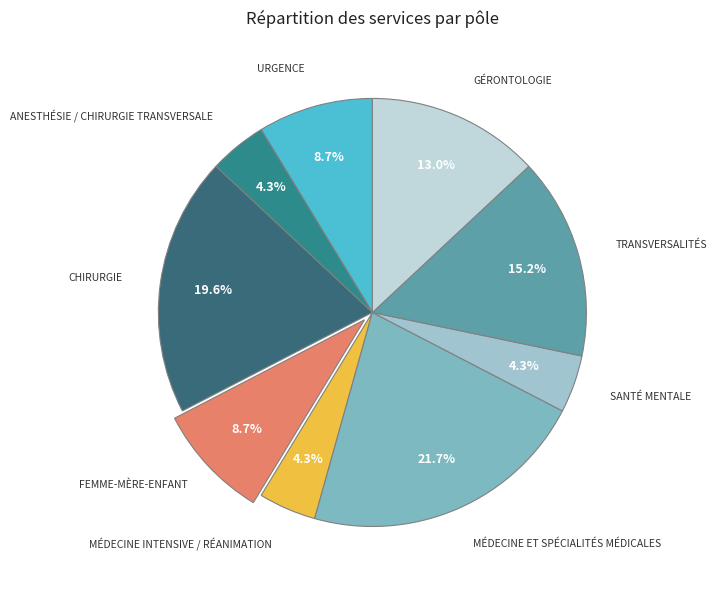

How many segments does this pie chart have?

9